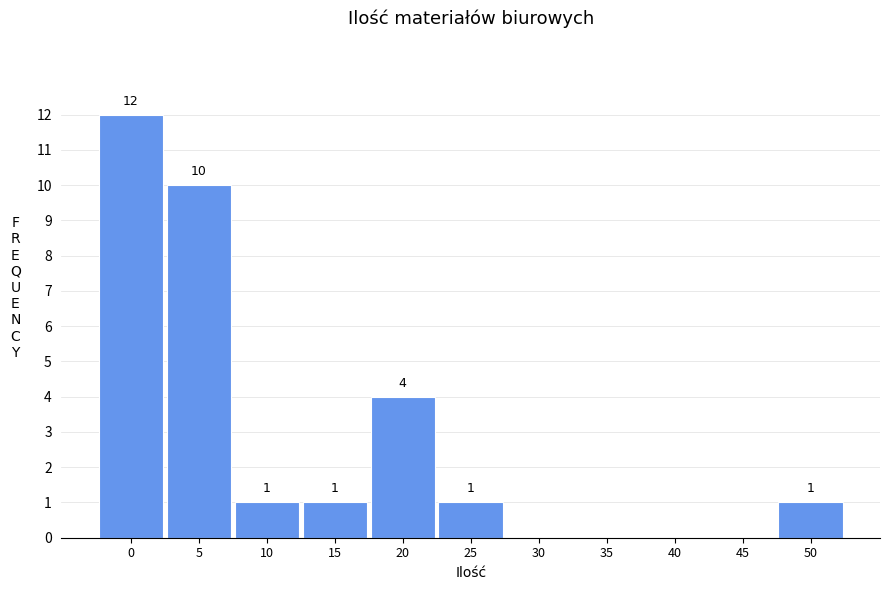

Reading left to right, list all the values displayed in this chart.

0=12	5=10	10=1	15=1	20=4	25=1	30=0	35=0	40=0	45=0	50=1